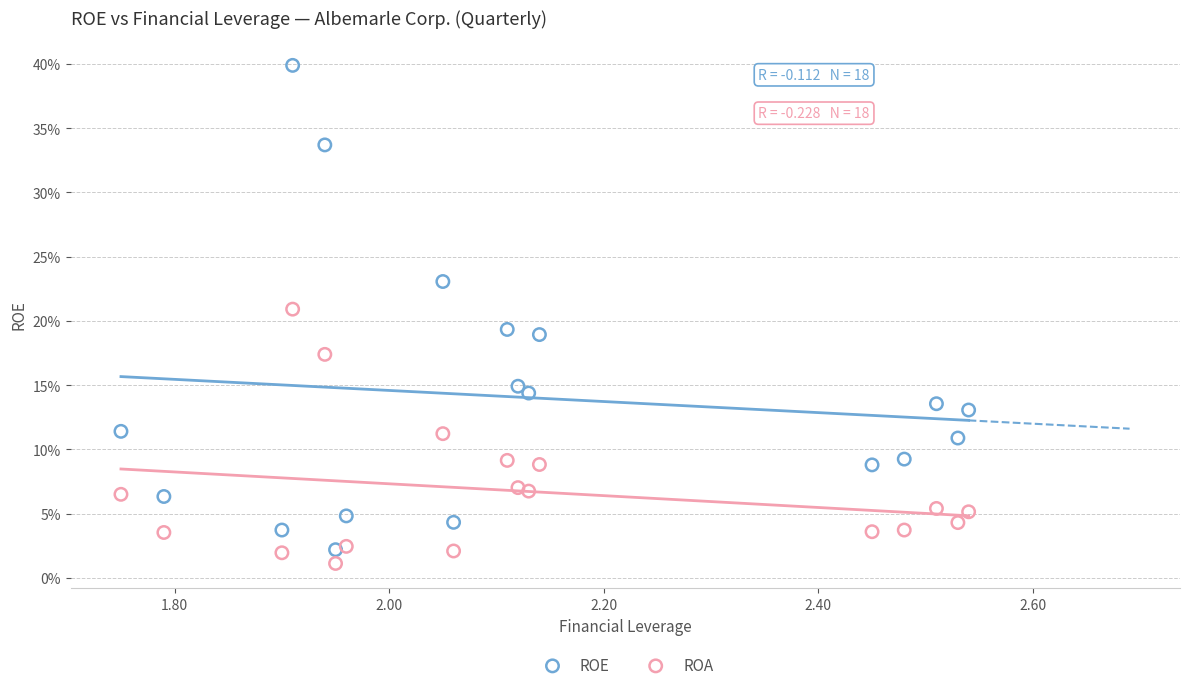

Which series contains the highest Y value?

ROE